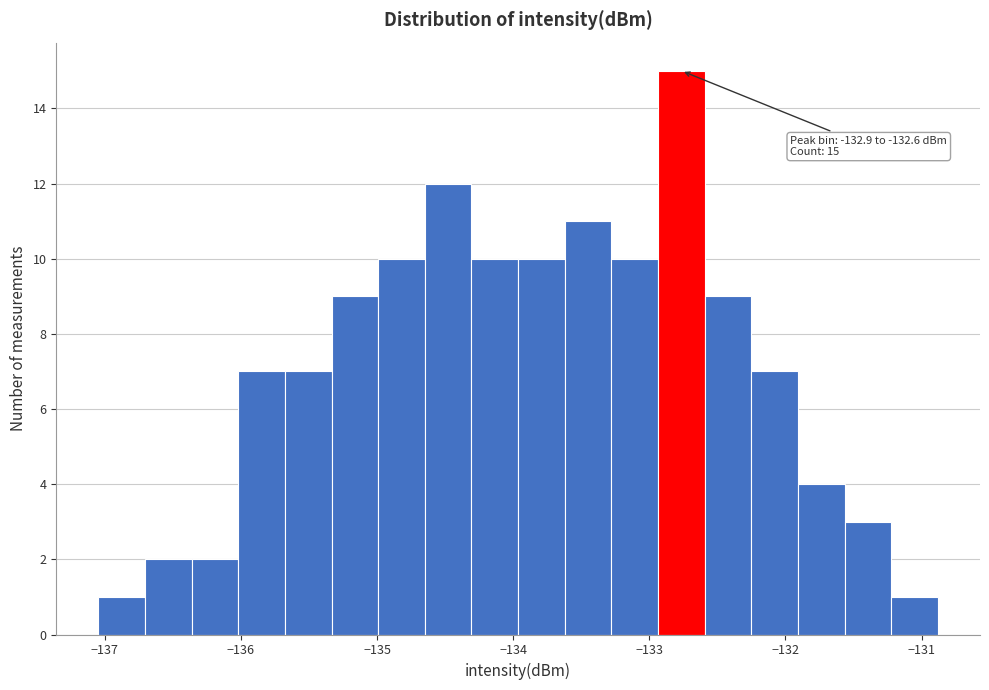

Around what value on the x-axis is the tallest bar? Give the approximate position of its centre, as read against the axis.

-132.8